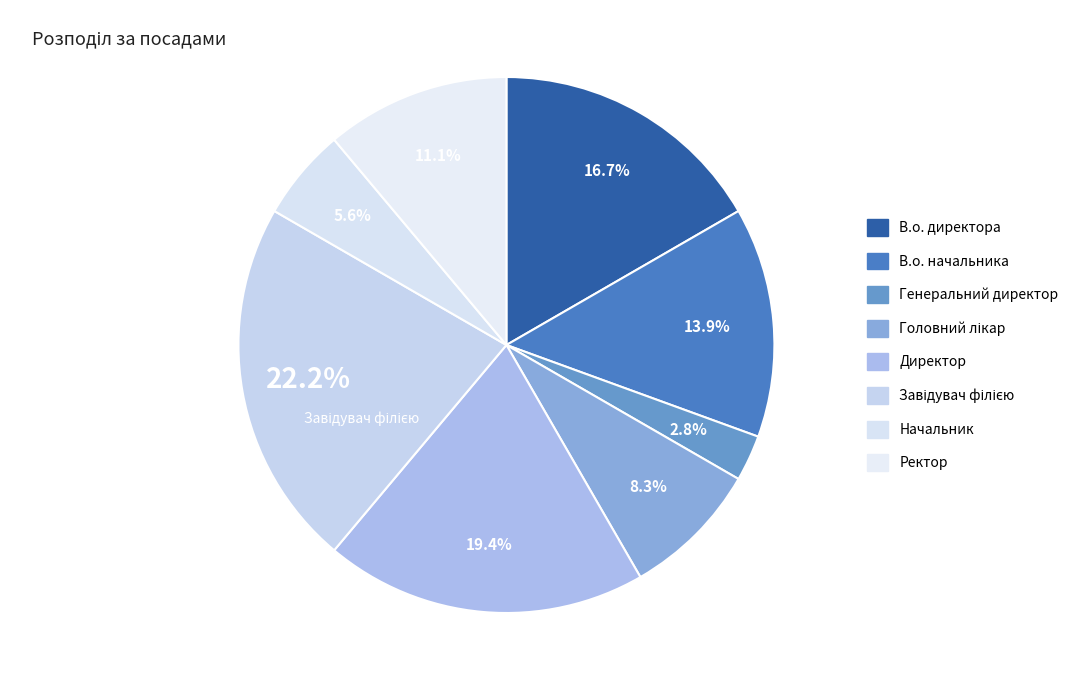

Which slice is the largest?

Завідувач філією